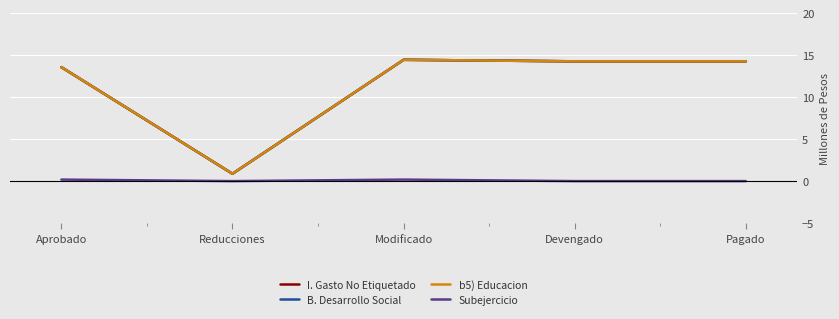

True or false: I. Gasto No Etiquetado and Subejercicio cross at least once.

False